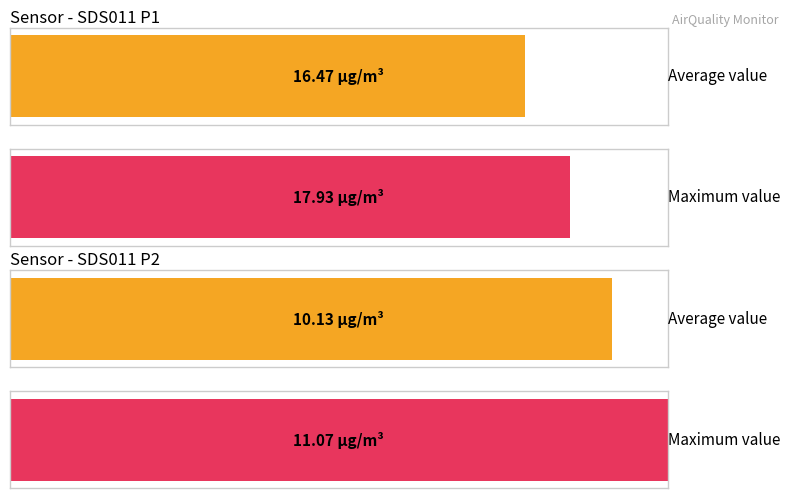

At which label does Maximum utilization reach its peak?

SDS_P1